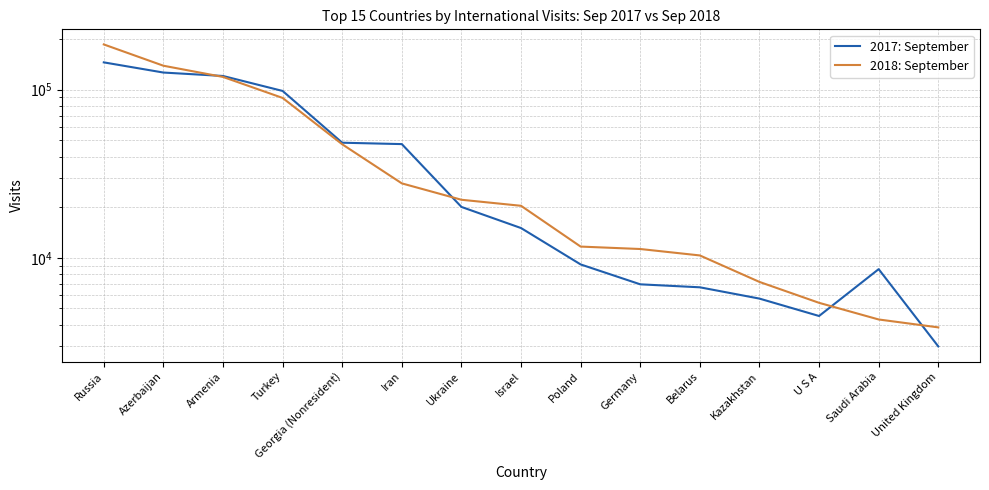

Which series has the largest total across all categories?

2018: September